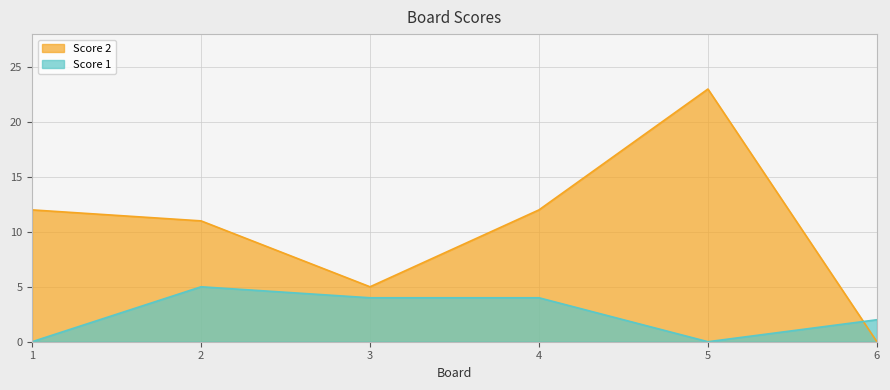

Reading right to left, list all the values displayed in this chart.

Score 2: 6=0	5=23	4=12	3=5	2=11	1=12
Score 1: 6=2	5=0	4=4	3=4	2=5	1=0